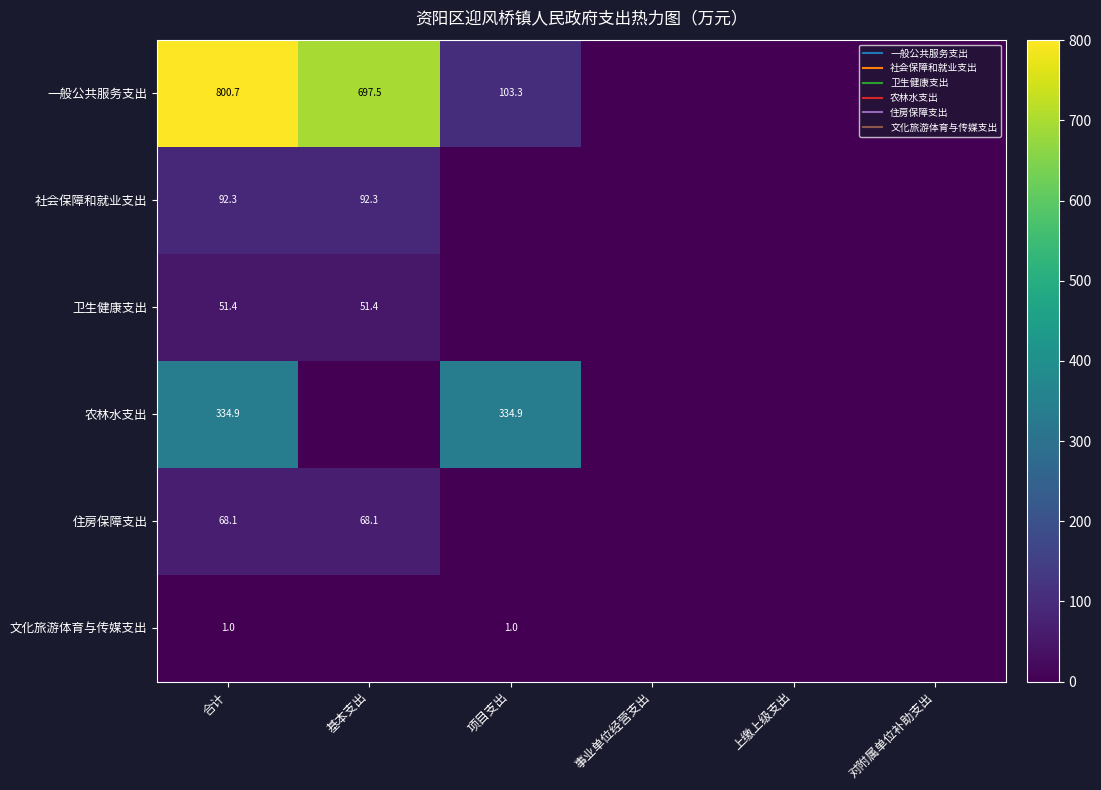

The 社会保障和就业支出 series shows 64.4 at 对附属单位补助支出. True or false?

False